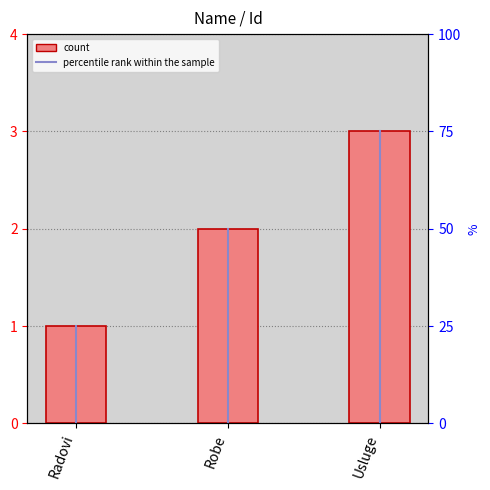

What is the change in value from Robe to Usluge?

+1